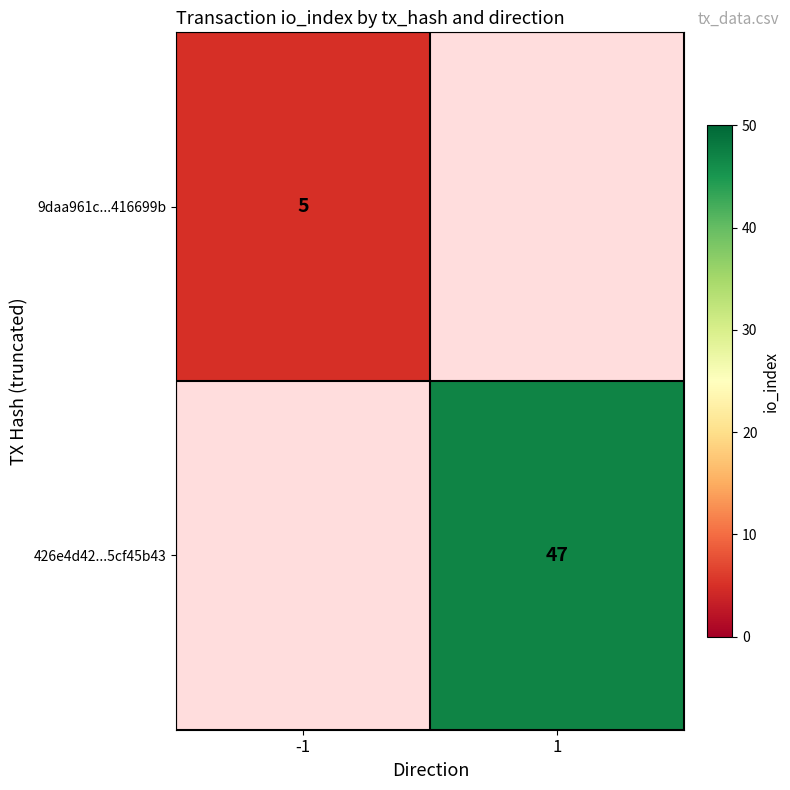

Is it true that 9daa961c...416699b equals 5 at -1?

True